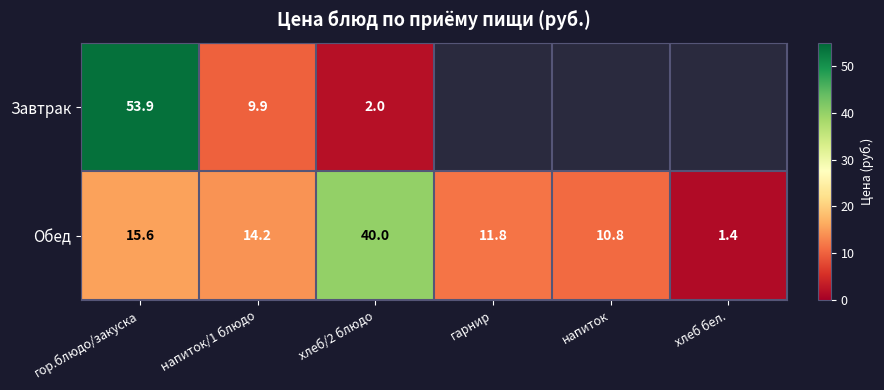

What is the lowest value of the Обед series?

1.4